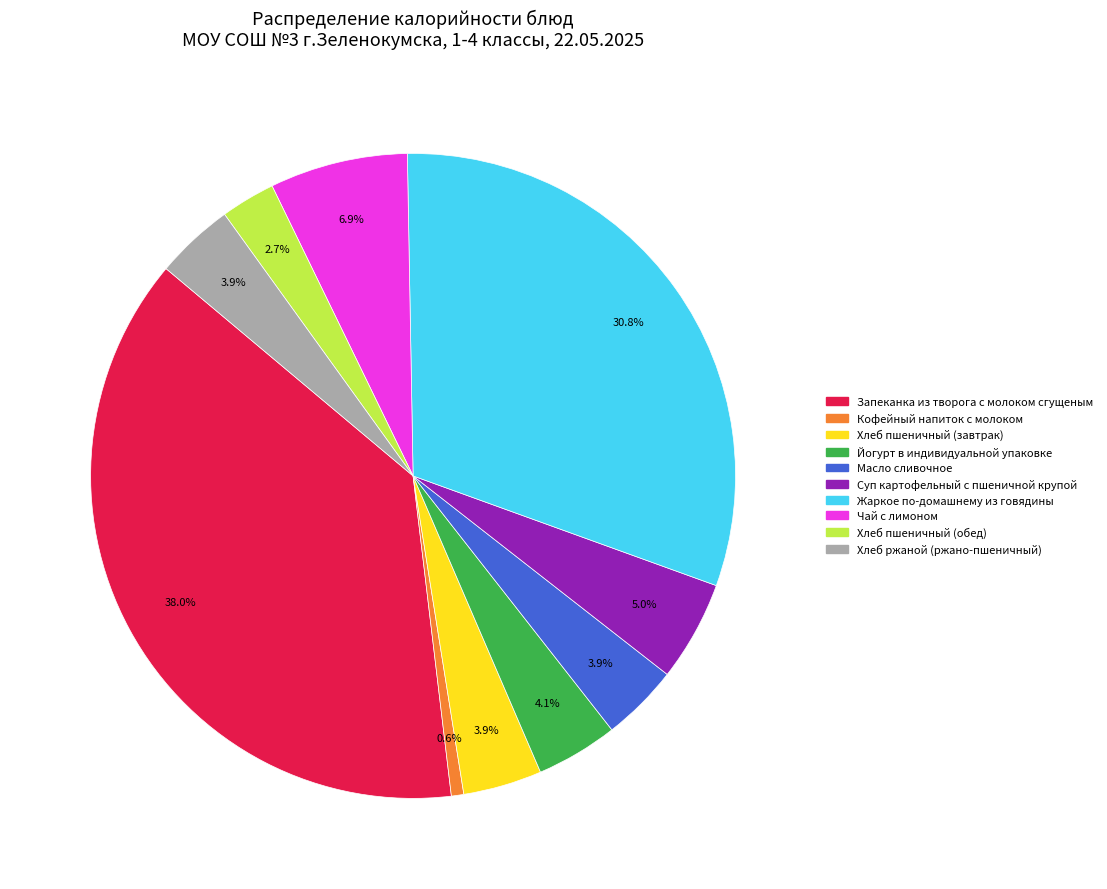

What is the ratio of the value at Хлеб ржаной (ржано-пшеничный) to the value at Йогурт в индивидуальной упаковке?

1.0